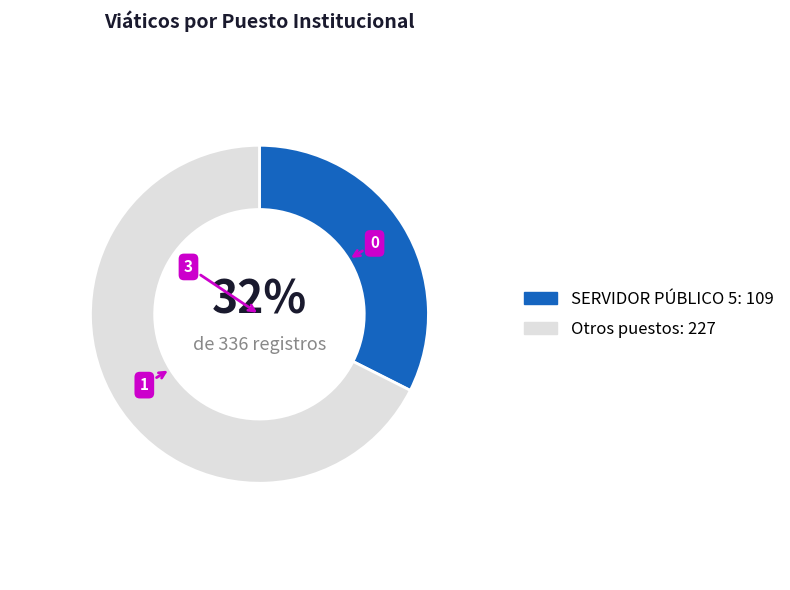

Which category has the smallest portion of the pie?

SERVIDOR PÚBLICO 5: 109